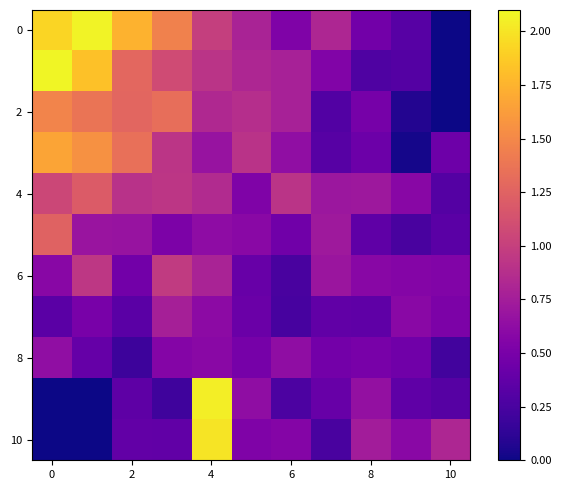

At how many categories does at least one series exceed 0?

11